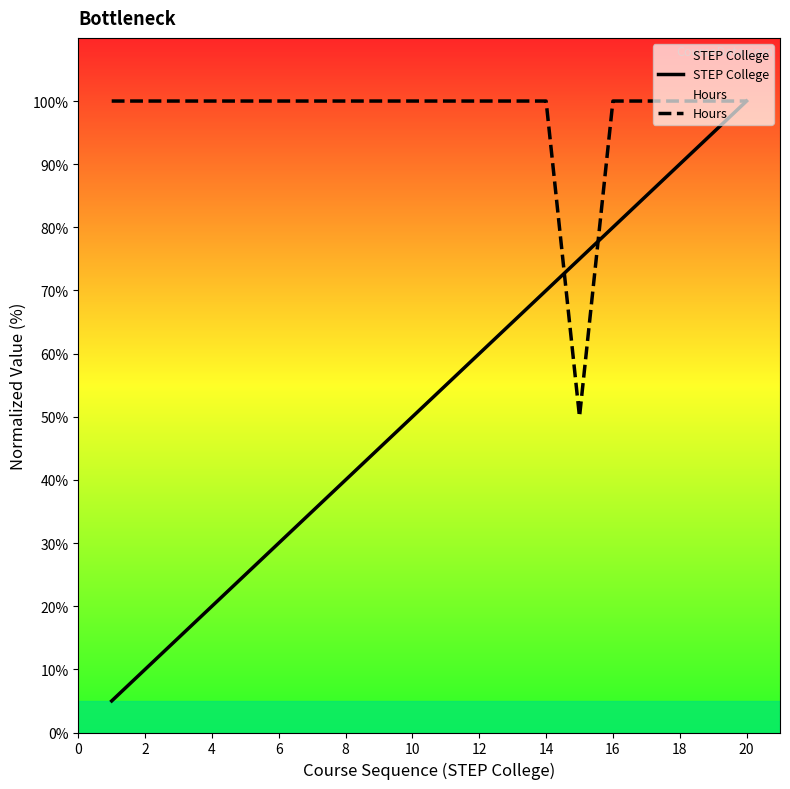

In Hours, how many points are lower than both neighbors (excluding endpoints)?

1